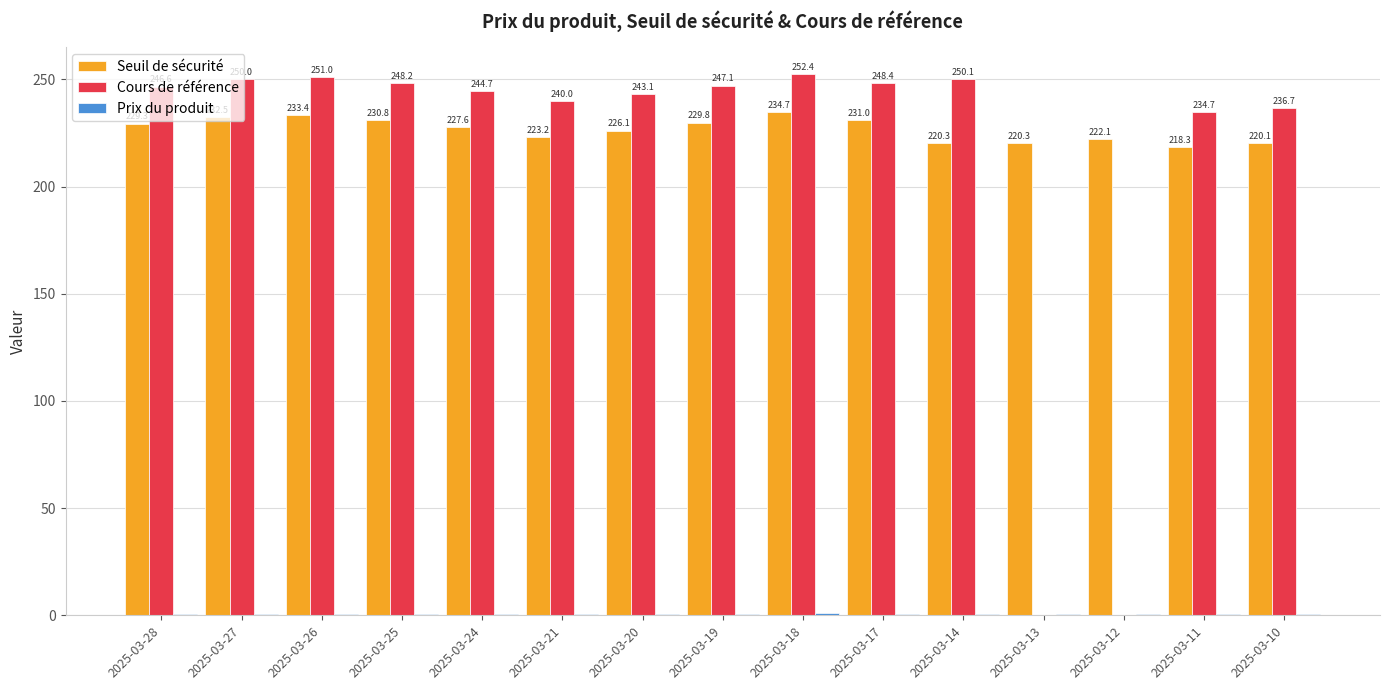

At which label does Cours de référence first exceed 246?

2025-03-28